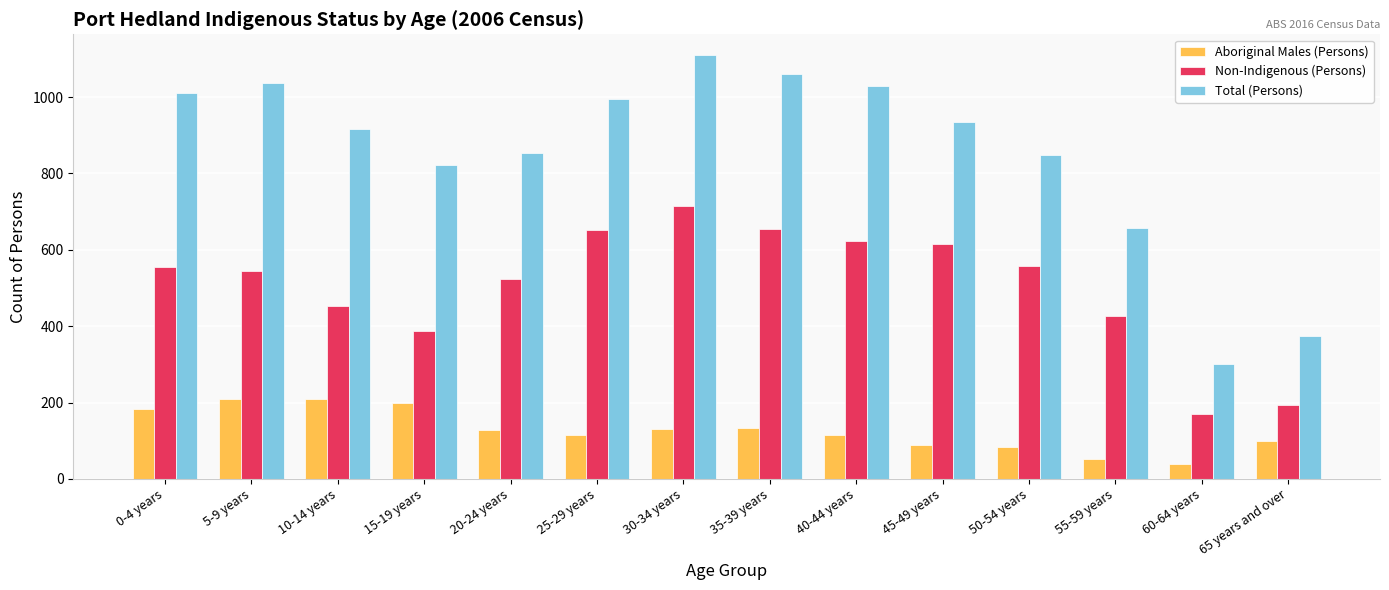

Rank the series by their maximum value, from highest to lowest.

Total (Persons), Non-Indigenous (Persons), Aboriginal Males (Persons)